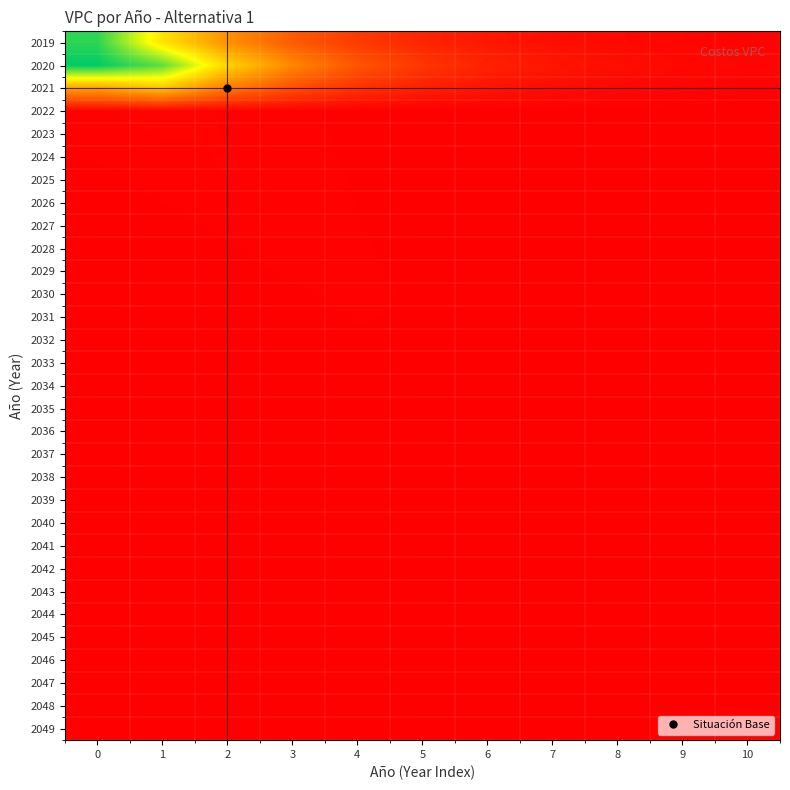

Reading left to right, list all the values displayed in this chart.

2019: 0=606190139.4	1=384770958.3	2=244228140.2	3=155020495.1	4=98397153.9	5=62456257.1	6=39643261.0	7=25163021.5	8=15971886.2	9=10137937.8	10=6434918.4
2020: 0=644868826.9	1=565144876.9	2=358718035.4	3=227691401.2	4=144524024.6	5=91734661.8	6=58227330.7	7=36959007.4	8=23459228.0	9=14890426.4	10=9451495.9
2021: 0=272138362.1	1=329285928.5	2=209009771.0	3=132666113.6	4=84208013.9	5=53449893.2	6=33926593.8	7=21534444.6	8=13668696.3	9=8676019.3	10=5506985.4
2022: 0=4415759.2	1=6956839.2	2=4682493.6	3=2972149.2	4=1886531.4	5=1197450.2	6=760065.2	7=482441.1	8=306222.9	9=194370.8	10=123374.3
2023: 0=3416372.3	1=5382348.1	2=5001865.5	3=3174866.2	4=2015203.2	5=1279122.9	6=811905.9	7=515346.2	8=327109.0	9=207628.0	10=131789.1
2024: 0=2643169.5	1=4164200.2	2=5343020.3	3=3391409.5	4=2152651.1	5=1366366.1	6=867282.3	7=550495.7	8=349419.6	9=221789.4	10=140777.8
2025: 0=2044960.1	1=3221746.9	2=5075724.0	3=3622722.3	4=2299473.8	5=1459559.8	6=926435.7	7=588042.5	8=373252.0	9=236916.6	10=150379.6
2026: 0=1582139.1	1=2492592.2	2=3926972.1	3=3869812.0	4=2456310.6	5=1559109.8	6=989623.8	7=628150.2	8=398709.8	9=253075.7	10=160636.3
2027: 0=1224065.0	1=1928461.8	2=3038208.9	3=4133754.4	4=2623844.5	5=1665449.7	6=1057121.5	7=670993.5	8=425904.0	9=270336.8	10=171592.6
2028: 0=947031.2	1=1492007.0	2=2350593.1	3=3703258.5	4=2802805.1	5=1779042.5	6=1129223.1	7=716759.0	8=454953.0	9=288775.3	10=183296.2
2029: 0=732696.5	1=1154331.9	2=1818600.3	3=2865126.8	4=2993971.9	5=1900383.0	6=1206242.3	7=765645.9	8=485983.3	9=308471.3	10=195798.0
2030: 0=566870.6	1=893080.3	2=1407009.7	3=2216683.4	4=3198177.2	5=2029999.6	6=1288514.7	7=817867.2	8=519130.1	9=329510.8	10=209152.5
2031: 0=438574.9	1=690955.9	2=1088571.4	3=1714997.5	4=2701905.0	5=2168456.7	6=1376398.4	7=873650.2	8=554537.6	9=351985.2	10=223417.8
2032: 0=339315.4	1=534576.8	2=842202.9	3=1326854.5	4=2090402.4	5=2316357.4	6=1470276.4	7=933238.0	8=592360.1	9=375992.5	10=238656.2
2033: 0=262520.6	1=413589.9	2=651593.2	3=1026557.1	4=1617296.7	5=2474345.7	6=1570557.3	7=996889.9	8=632762.4	9=401637.3	10=254933.8
2034: 0=203106.2	1=319985.1	2=504122.8	3=794223.9	4=1251265.7	5=1971315.4	6=1677678.0	7=1064883.3	8=675920.2	9=429031.2	10=272321.7
2035: 0=157138.6	1=247565.2	2=390028.3	3=614472.9	4=968075.7	5=1525161.8	6=1792104.9	7=1137514.2	8=722021.7	9=458293.5	10=290895.6
2036: 0=121574.6	1=191535.6	2=301756.1	3=475403.7	4=748978.2	5=1179983.0	6=1859012.6	7=1215099.0	8=771267.6	9=489551.6	10=310736.2
2037: 0=94059.5	1=148186.7	2=233461.8	3=367809.0	4=579467.4	5=912926.0	6=1438275.7	7=1297975.4	8=823872.3	9=522941.7	10=331930.2
2038: 0=72771.7	1=114648.7	2=180624.1	3=284565.5	4=448320.7	5=706310.0	6=1112761.2	7=1386504.5	8=880064.9	9=558609.2	10=354569.6
2039: 0=56301.8	1=88701.1	2=139744.7	3=220161.8	4=346855.5	5=546456.0	6=860918.0	7=1356339.3	8=940090.2	9=596709.5	10=378753.2
2040: 0=43559.4	1=68626.0	2=108117.3	3=170334.2	4=268354.2	5=422780.6	6=666072.6	7=1049368.9	8=1004209.5	9=637408.3	10=404586.3
2041: 0=33700.9	1=53094.4	2=83647.9	3=131783.7	4=207619.6	5=327095.7	6=515325.2	7=811872.8	8=1072702.1	9=680883.1	10=432181.3
2042: 0=26073.6	1=41077.9	2=64716.5	3=101958.0	4=160630.5	5=253066.5	6=398695.4	7=628127.5	8=989587.9	9=727323.1	10=461658.4
2043: 0=20172.6	1=31781.0	2=50069.7	3=78882.6	4=124276.2	5=195791.8	6=308461.6	7=485968.0	8=765621.7	9=776930.5	10=493146.1
2044: 0=15607.1	1=24588.3	2=38737.8	3=61029.7	4=96149.6	5=151479.6	6=238649.7	7=375982.3	8=592344.1	9=829921.4	10=526781.4
2045: 0=12074.8	1=19023.4	2=29970.5	3=47217.3	4=74388.8	5=117196.4	6=184637.8	7=290889.0	8=458283.1	9=722005.4	10=562710.7
2046: 0=9342.0	1=14718.0	2=23187.5	3=36530.9	4=57552.9	5=90672.2	6=142850.1	7=225054.2	8=354563.2	9=558599.1	10=601090.7
2047: 0=7227.7	1=11386.9	2=17939.7	3=28263.2	4=44527.4	5=70151.0	6=110519.9	7=174119.3	8=274317.5	9=432175.4	10=642088.4
2048: 0=5591.9	1=8809.8	2=13879.5	3=21866.6	4=34449.8	5=54274.2	6=85506.7	7=134712.1	8=212233.2	9=334364.3	10=526776.6
2049: 0=4326.3	1=6816.0	2=10738.3	3=16917.7	4=26653.0	5=41990.7	6=66154.6	7=104223.7	8=164200.0	9=258690.0	10=407555.1